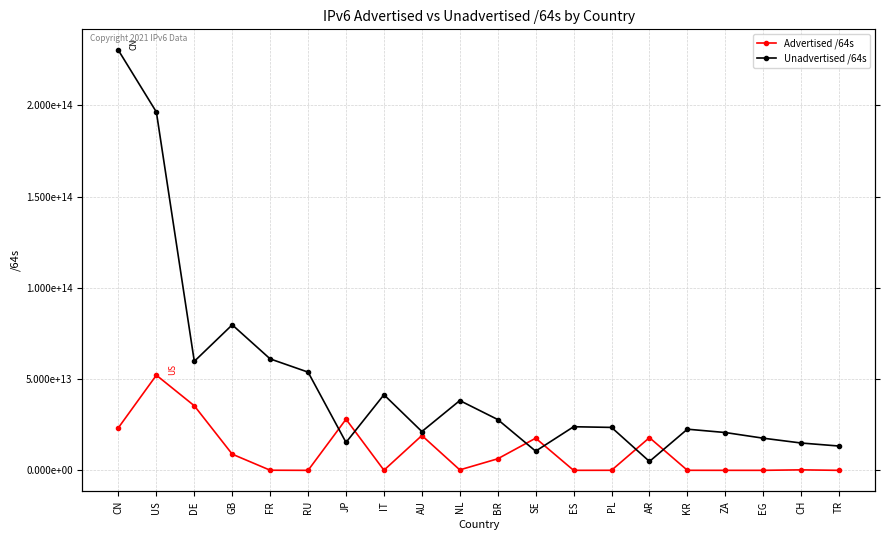

Where is the first local maximum for Advertised /64s?

US